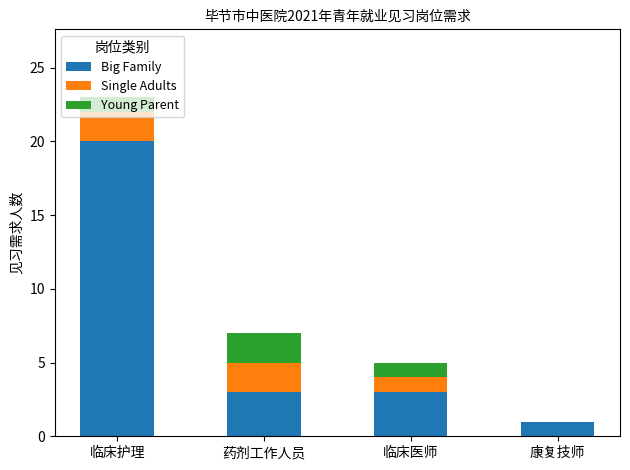

Does the chart contain stacked bars?

Yes